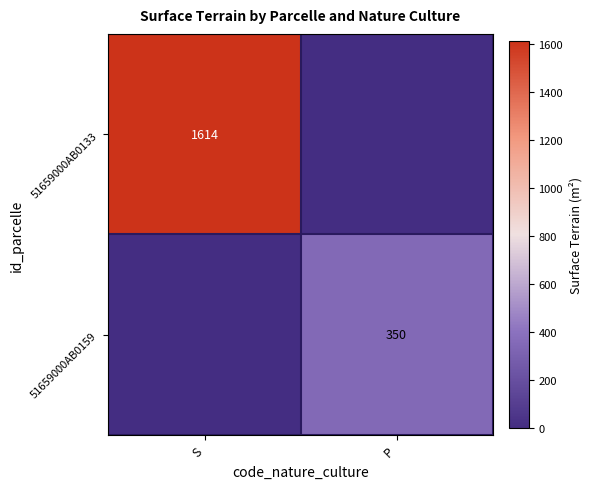

The 51659000AB0133 series shows 1614 at S. True or false?

True